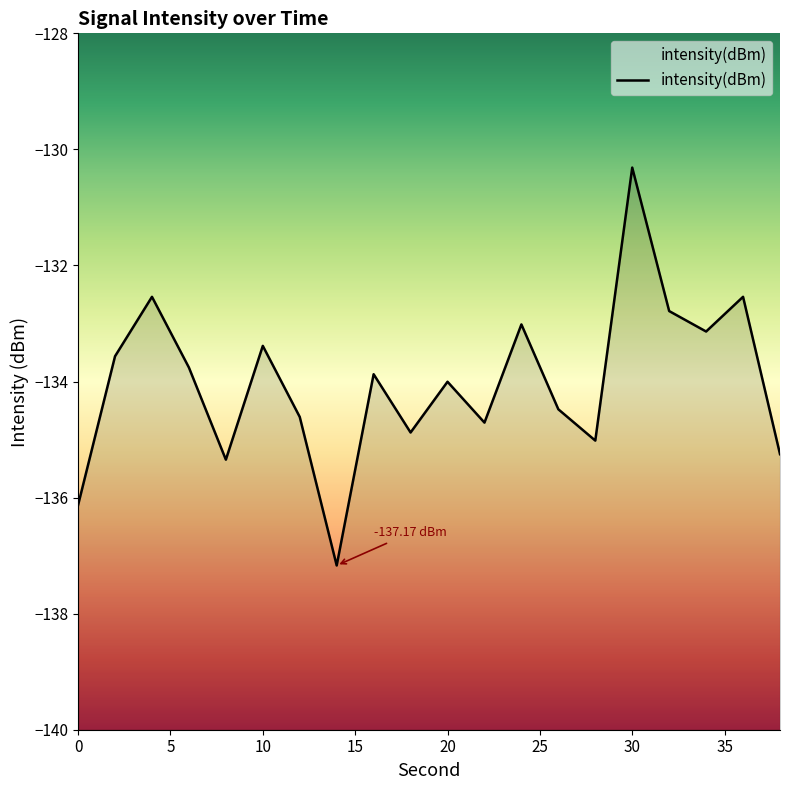

What is the value of the 14th point from the left?

-134.5